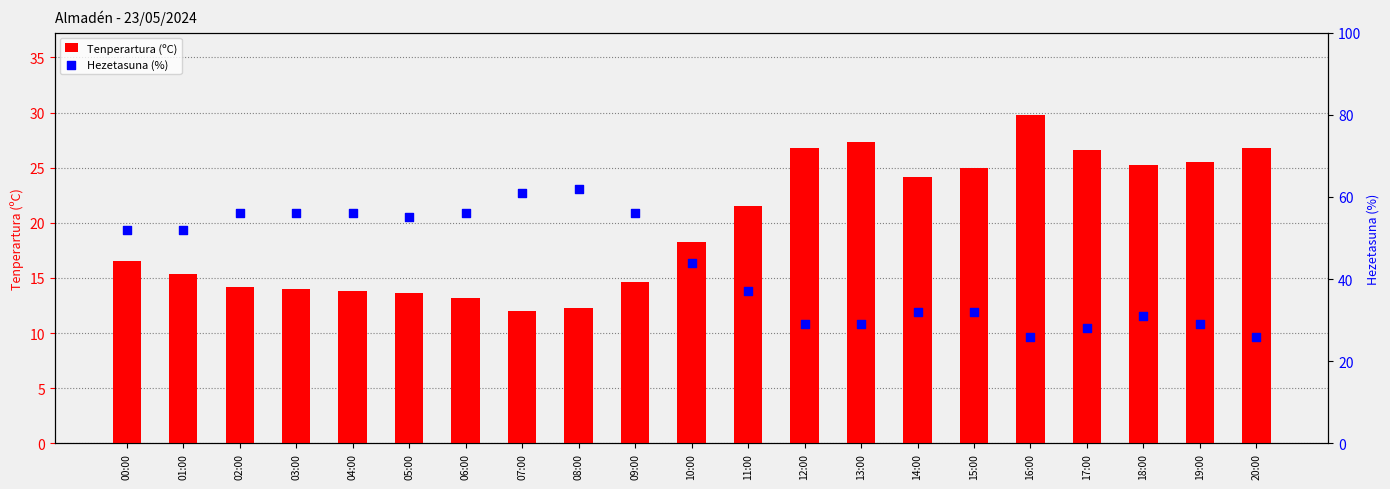

At how many categories does at least one series exceed 30?

15